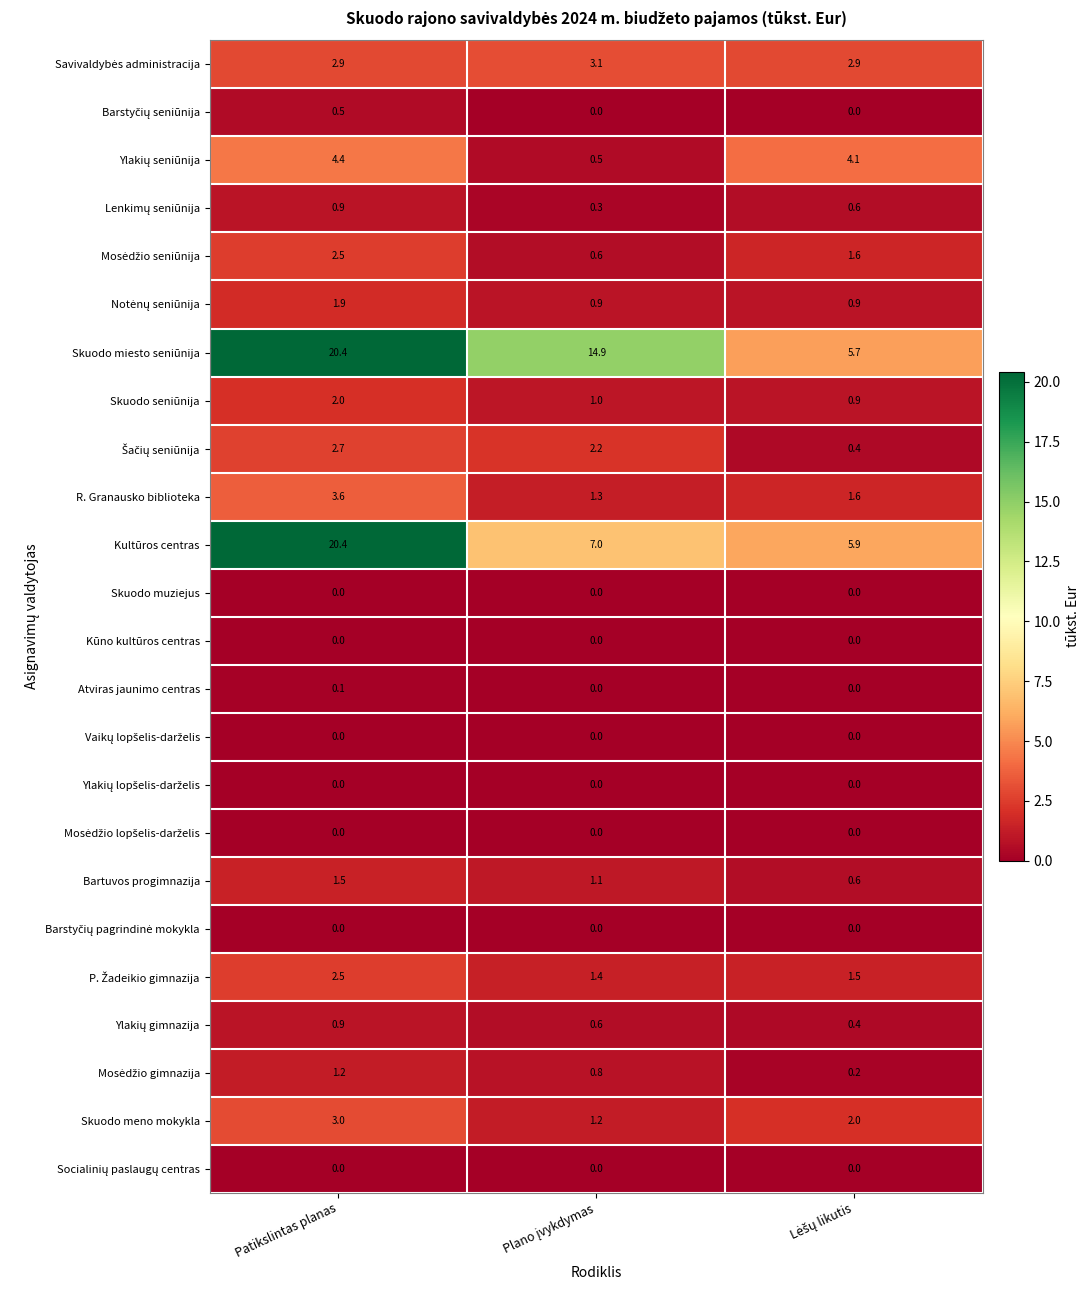

What is the maximum value shown in the chart?

20.4